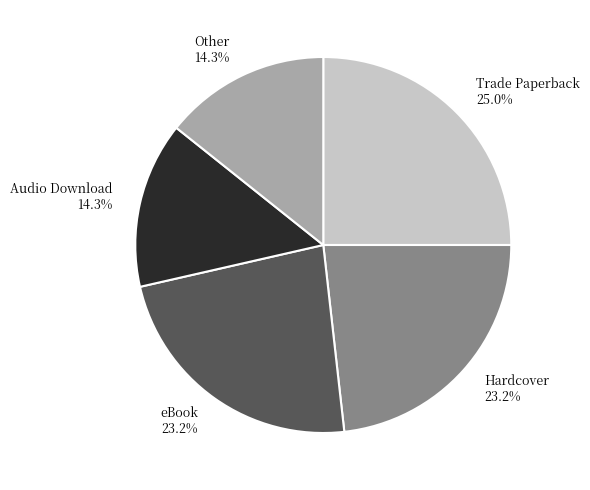

True or false: Hardcover accounts for 11% of the total.

False